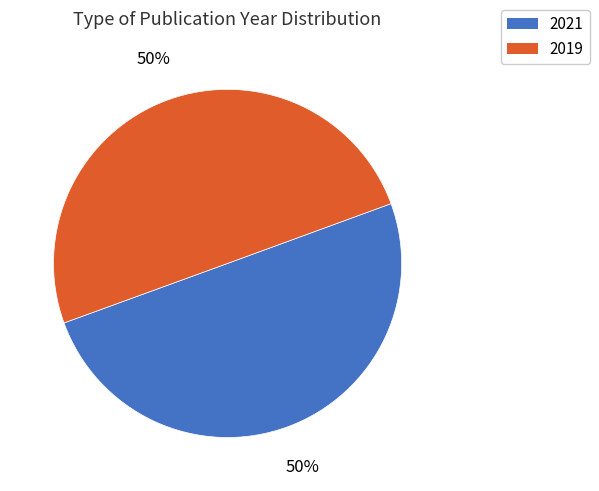

To the nearest percent, what is the combined percentage of 2019 and 2021?

100%